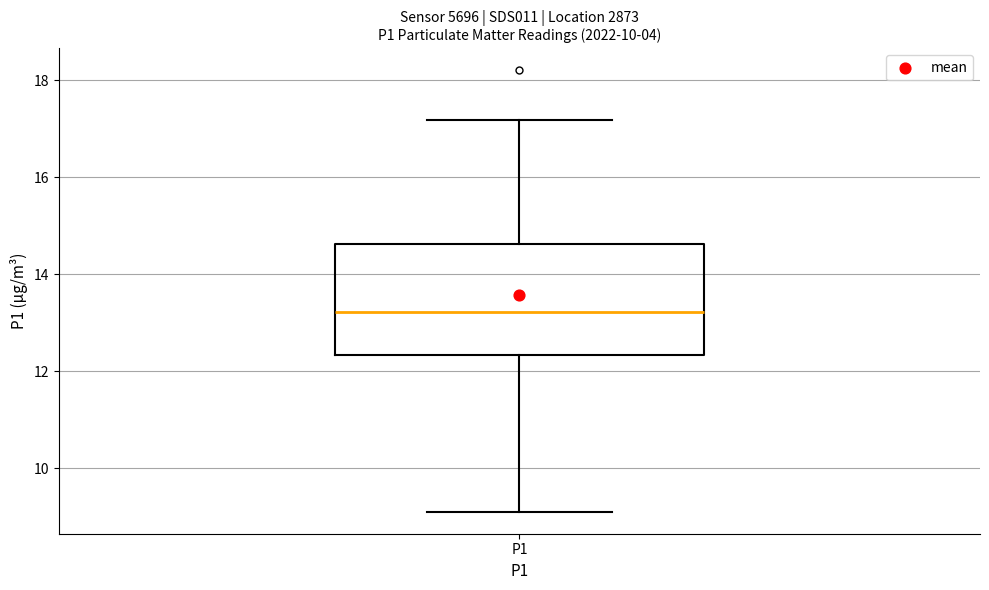

Where does the upper whisker of the box for P1 end on the y-axis? The values are not printed on the chart, so give them approximately, as read against the axis.

17.2